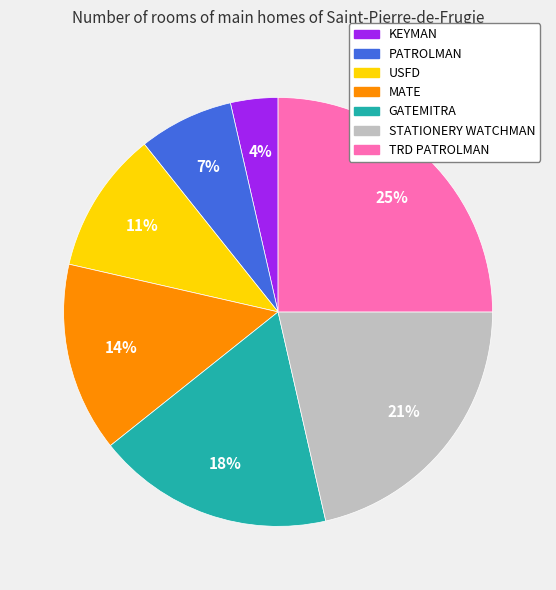

Is the sum of USFD and GATEMITRA greater than half?

No